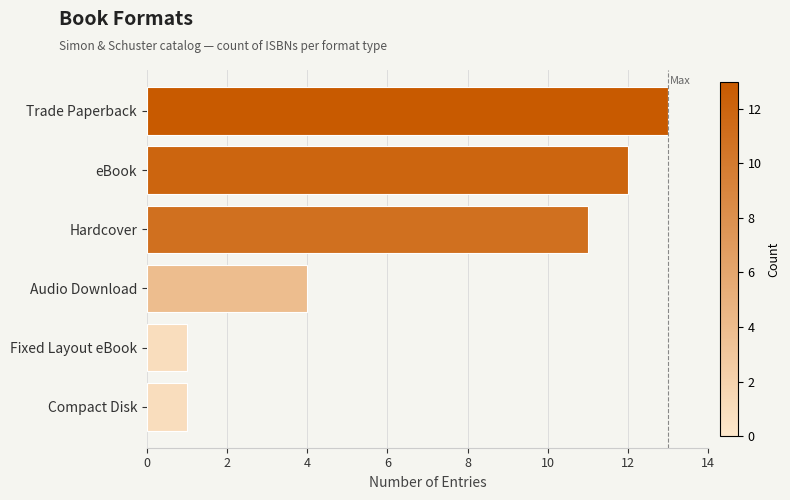

At which label is the value closest to 7?

Audio Download